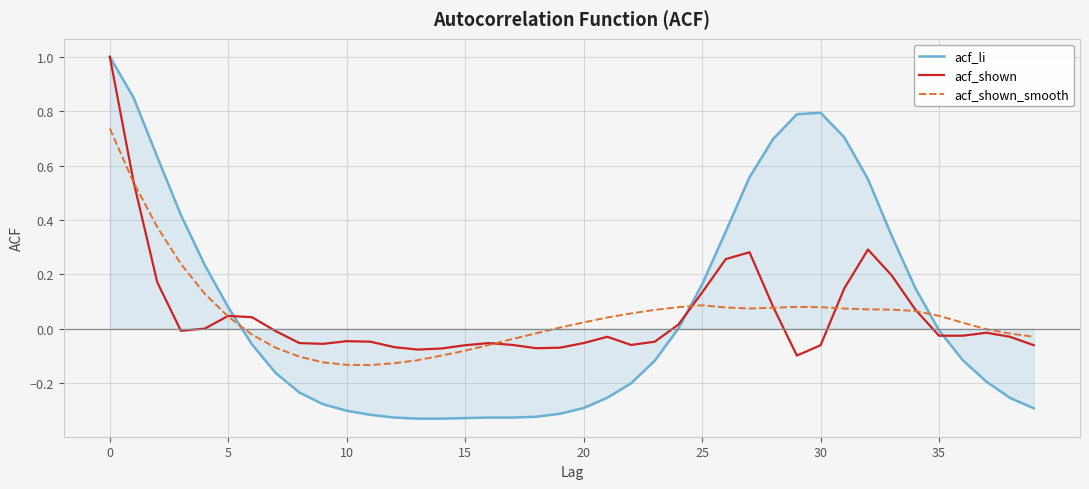

After their last crossing, which series has the higher values: acf_shown_smooth or acf_li?

acf_shown_smooth